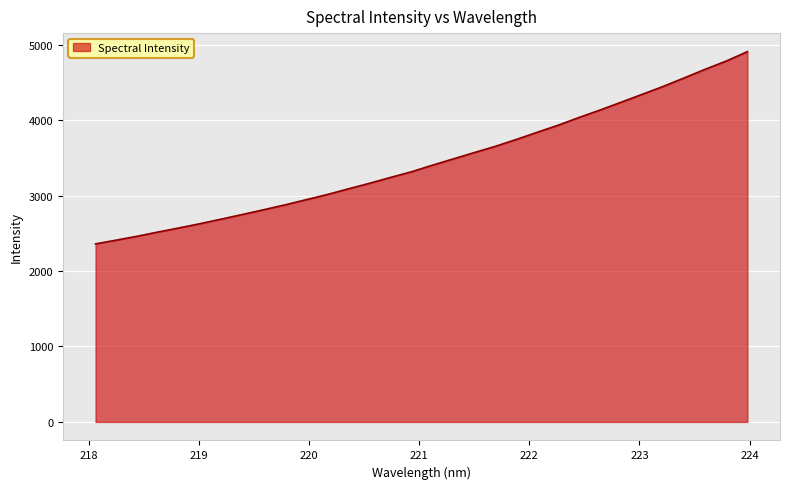

How many lines are shown in the chart?

1